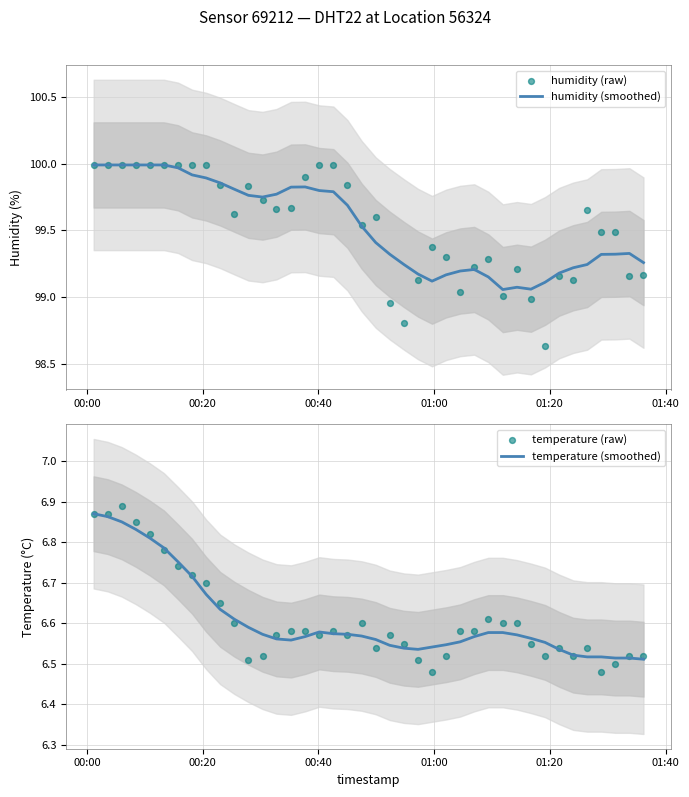

Which series contains the lowest Y value?

temperature (raw)